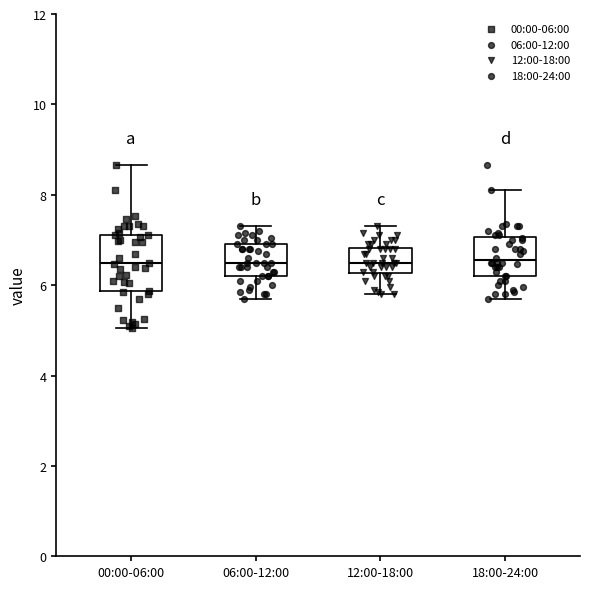

Where does the upper whisker of the box for 06:00-12:00 end on the y-axis? The values are not printed on the chart, so give them approximately, as read against the axis.

7.4